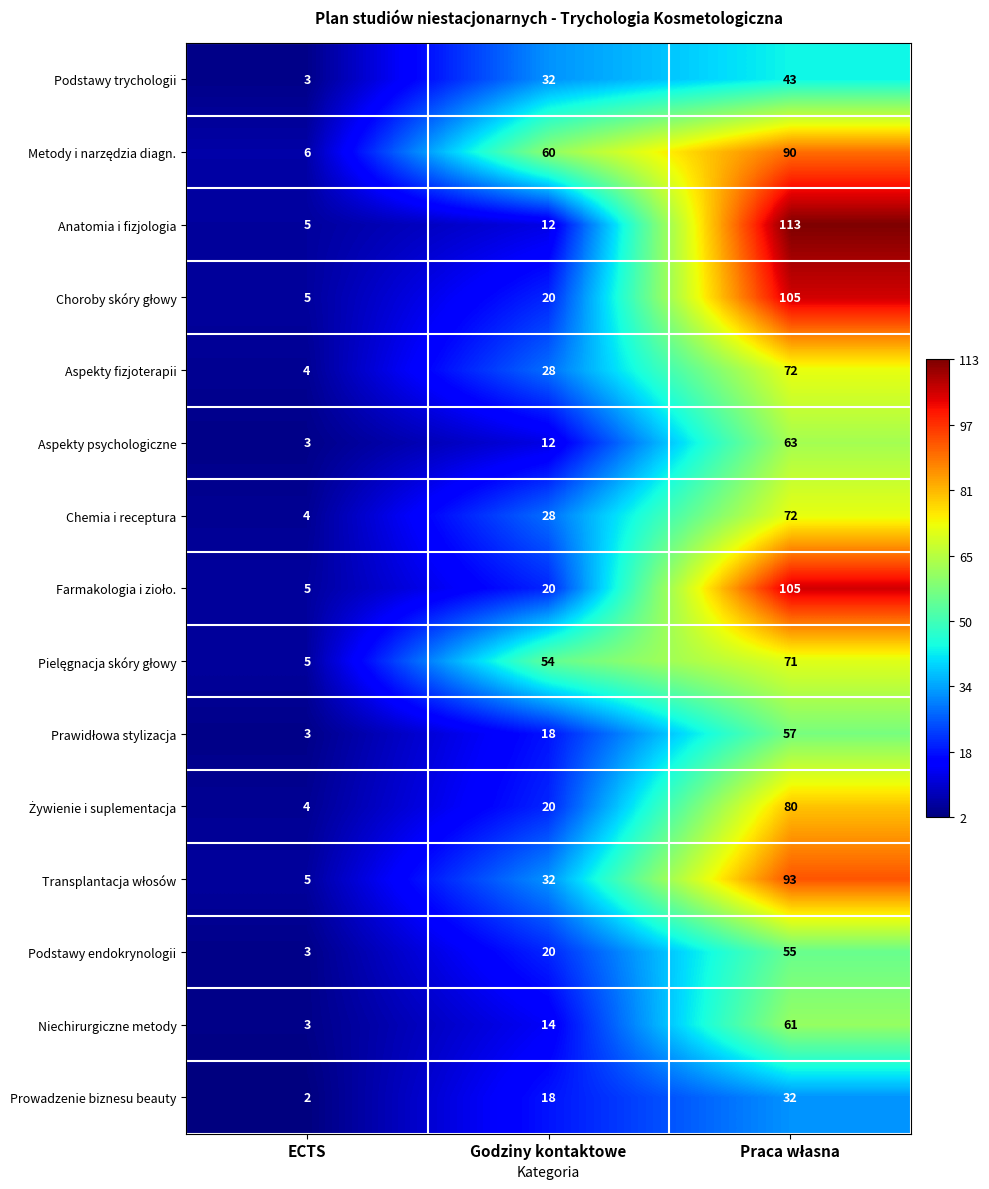

At how many categories does at least one series exceed 109?

1